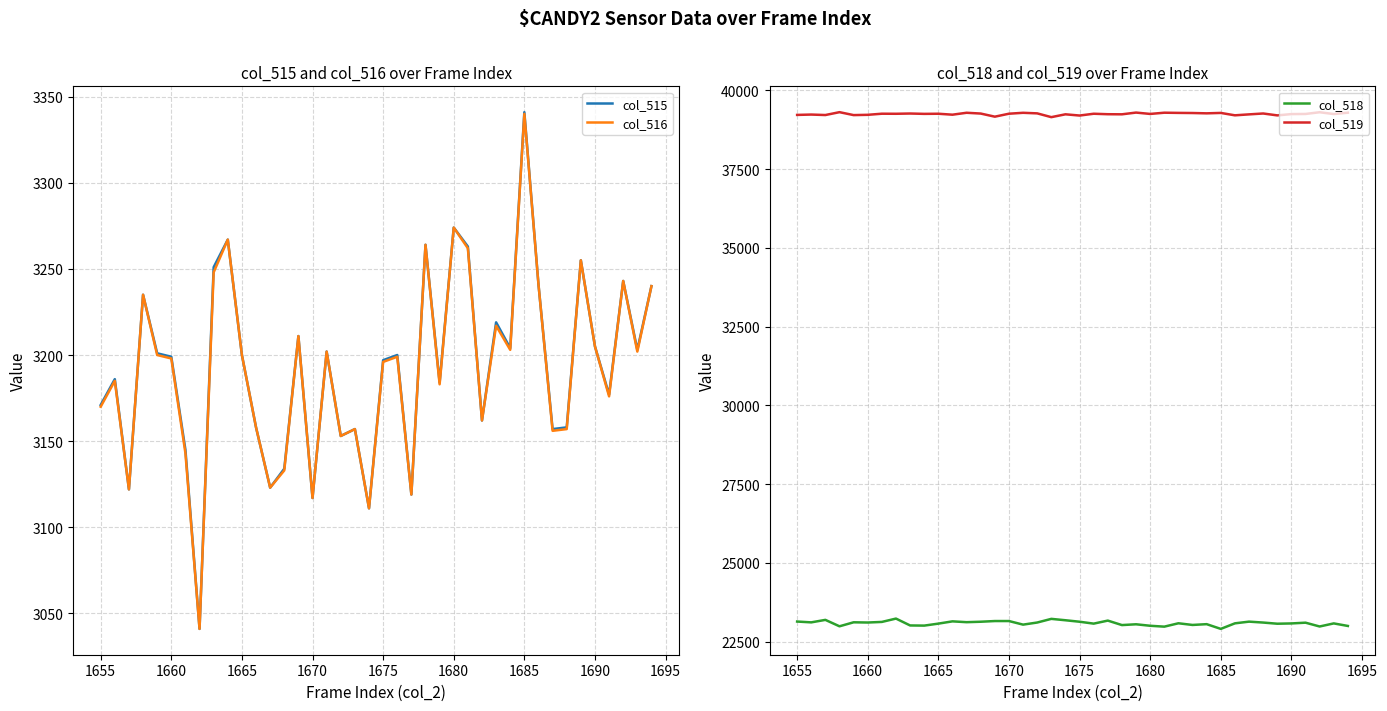

True or false: col_515 has a value of 2101 at 1685.

False